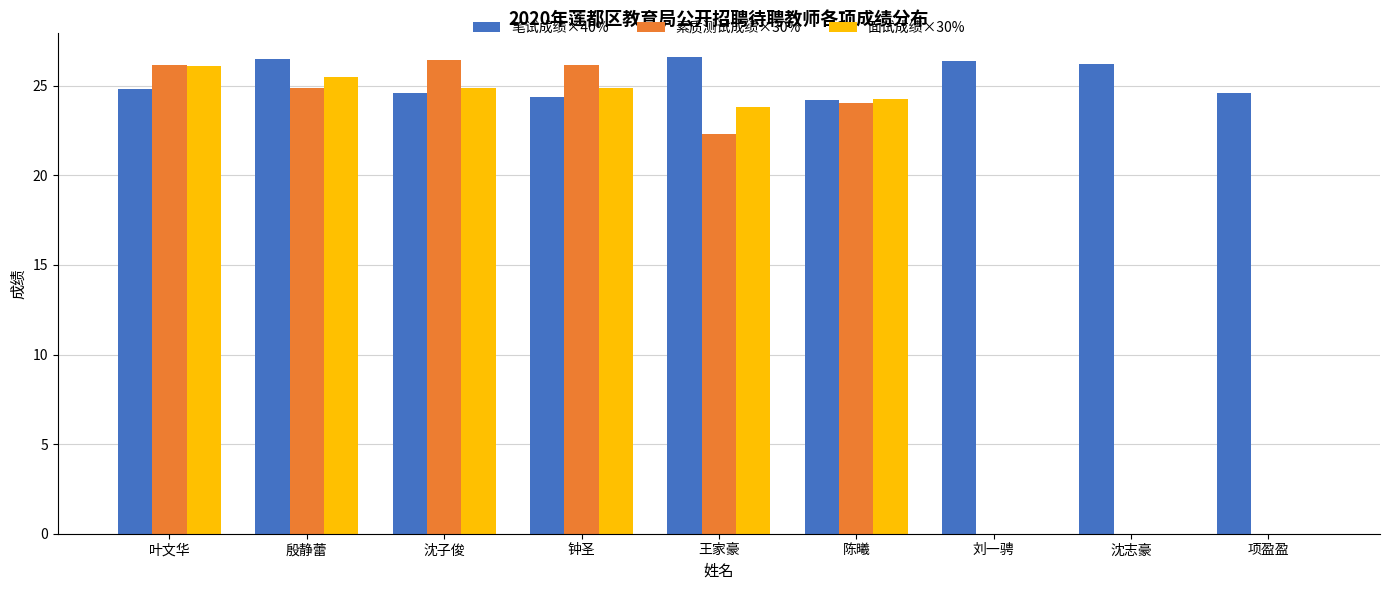

What is the greatest value displayed?

26.6